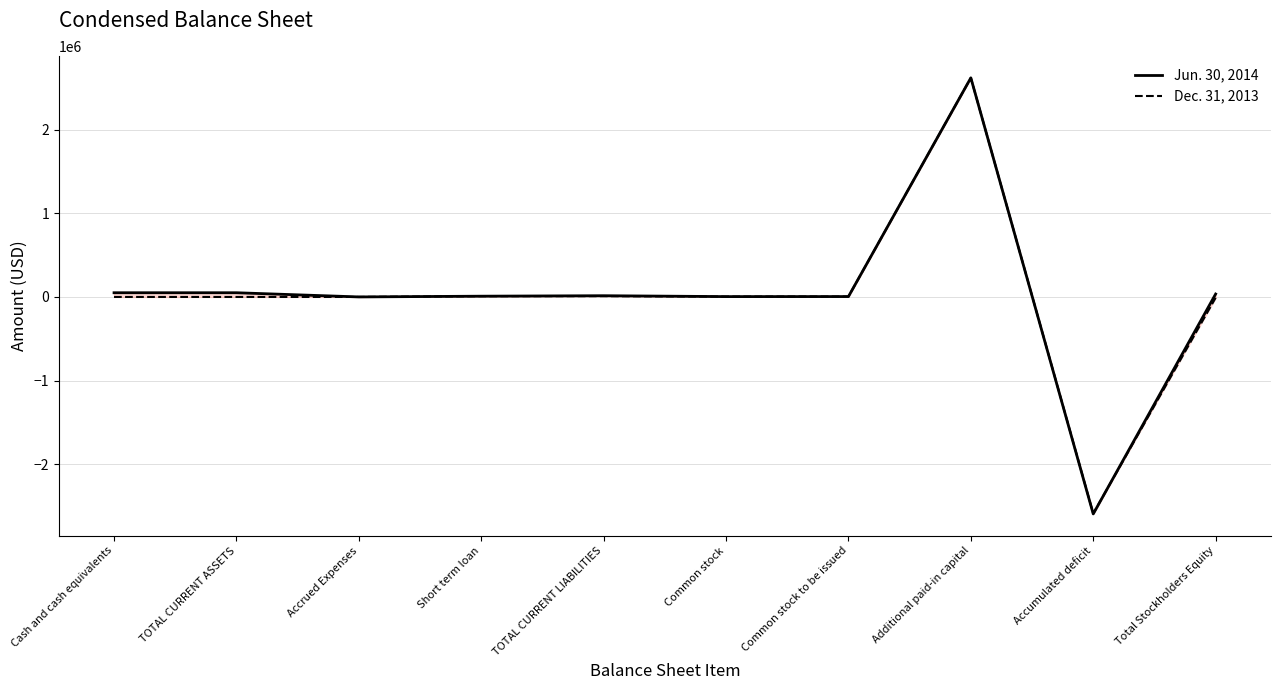

The Jun. 30, 2014 series shows -609450 at Accumulated deficit. True or false?

False